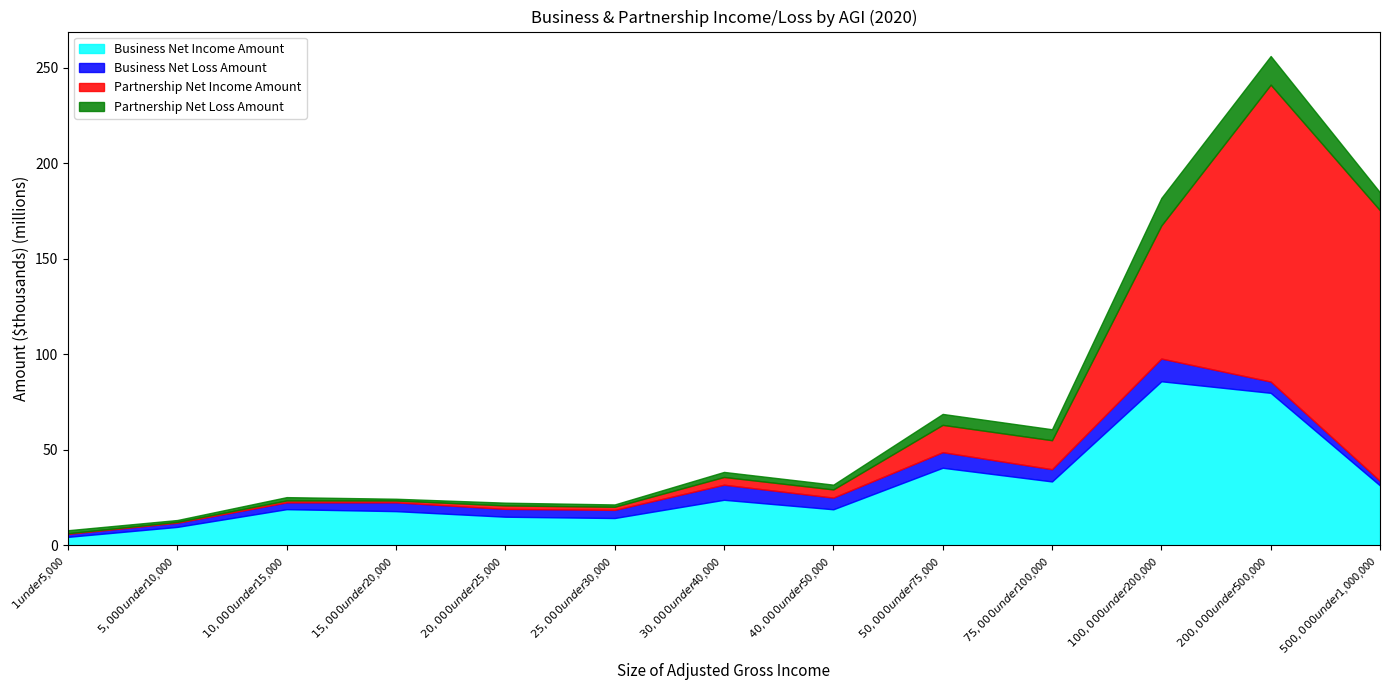

Which series changed the most between $15,000 under $20,000 and $40,000 under $50,000?

Partnership Net Income Amount